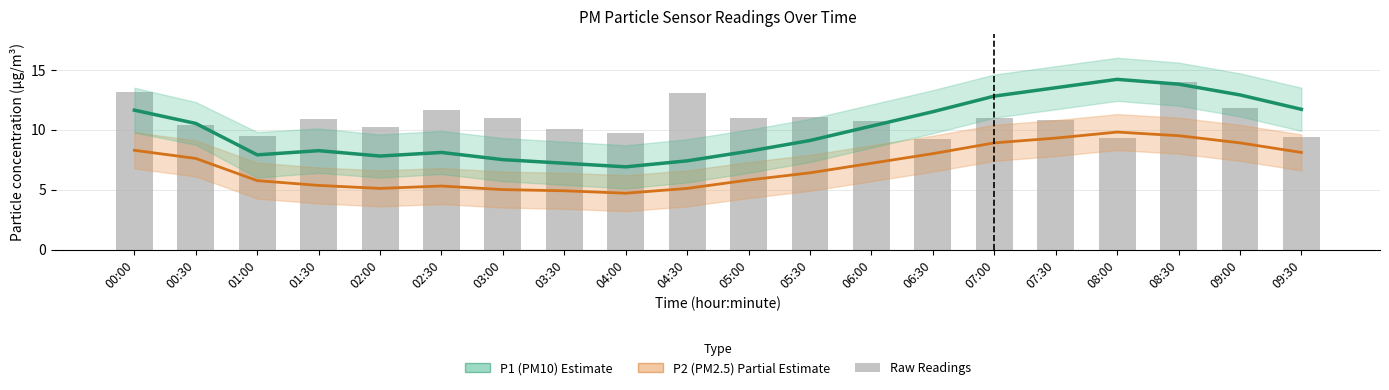

At which label is P2 (PM2.5) closest to 7?

06:00